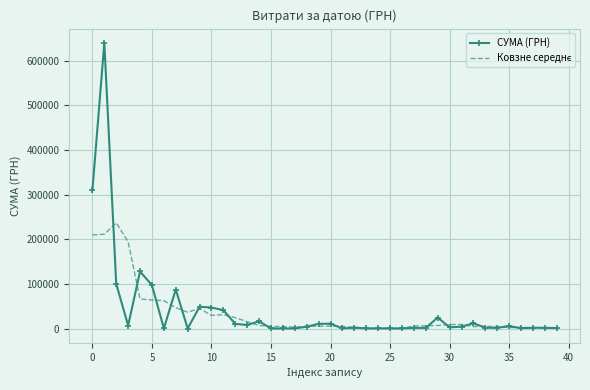

Which series has the largest range (max minus min)?

СУМА (ГРН)